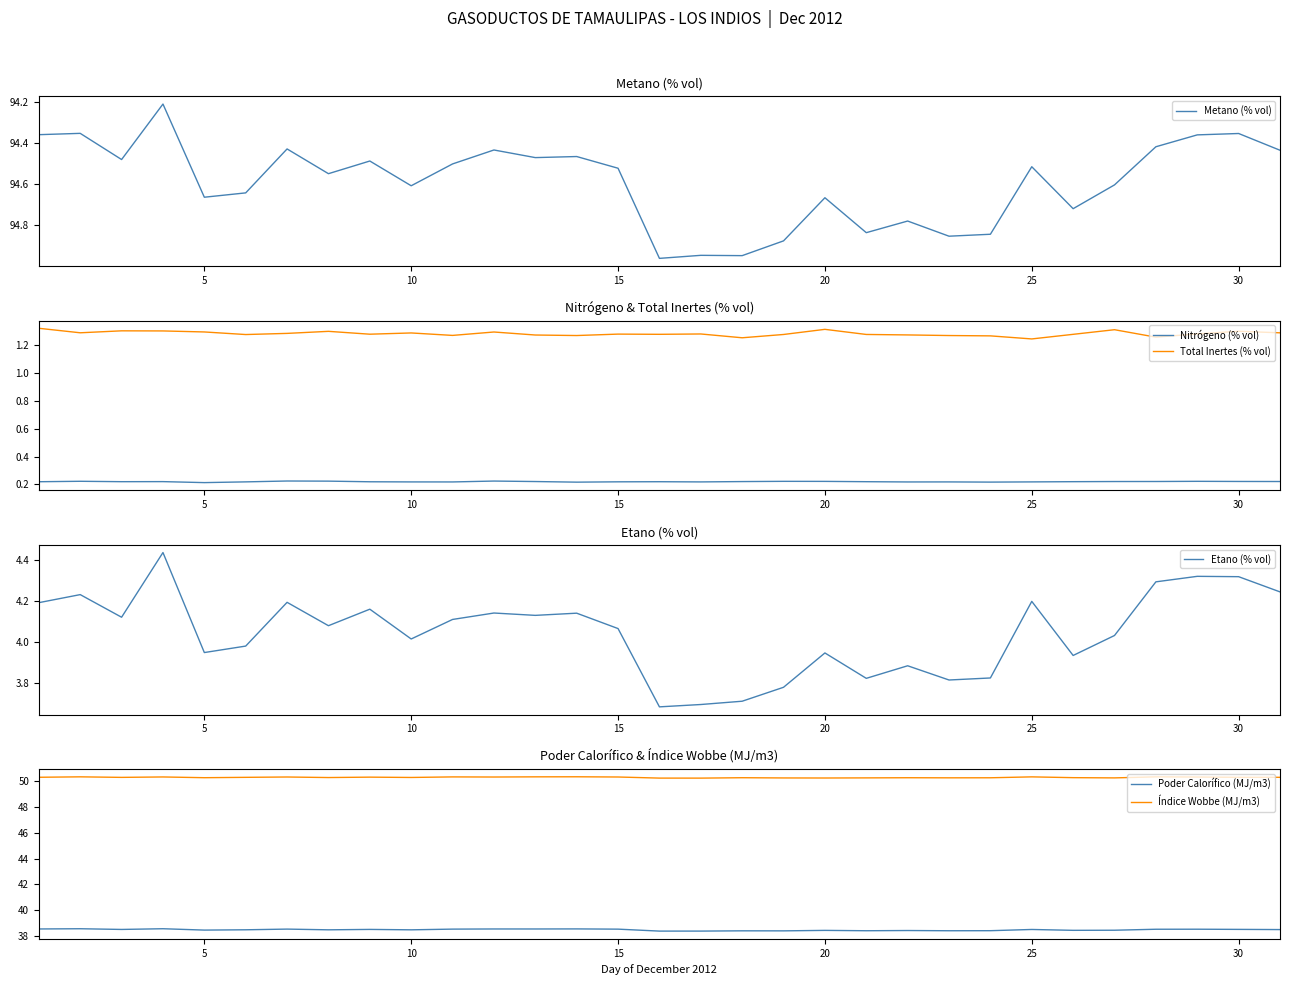

True or false: Metano (% vol) has more than 2 points higher than both neighbors.

True